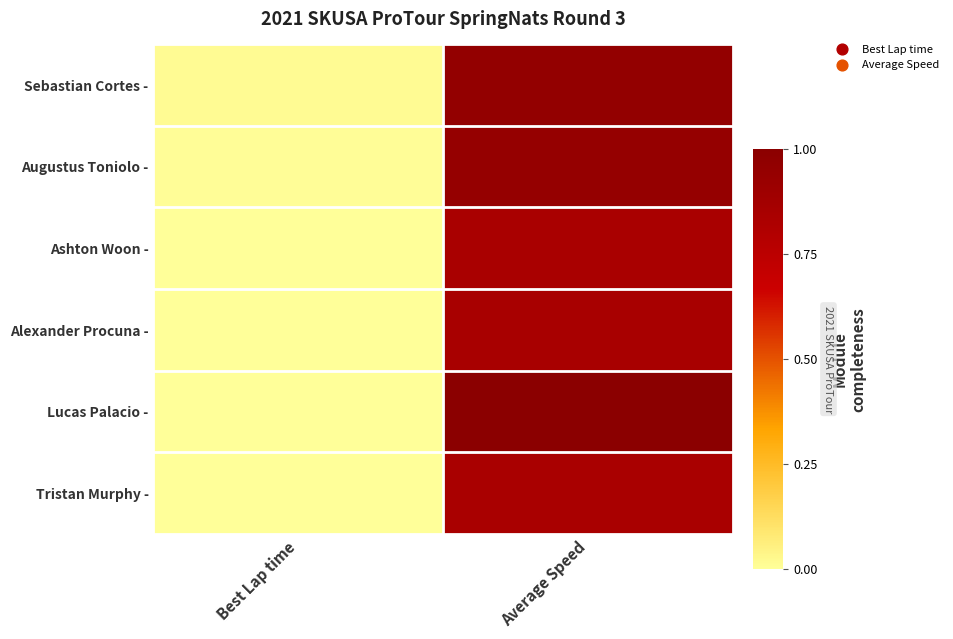

How many distinct data groups are displayed?

6